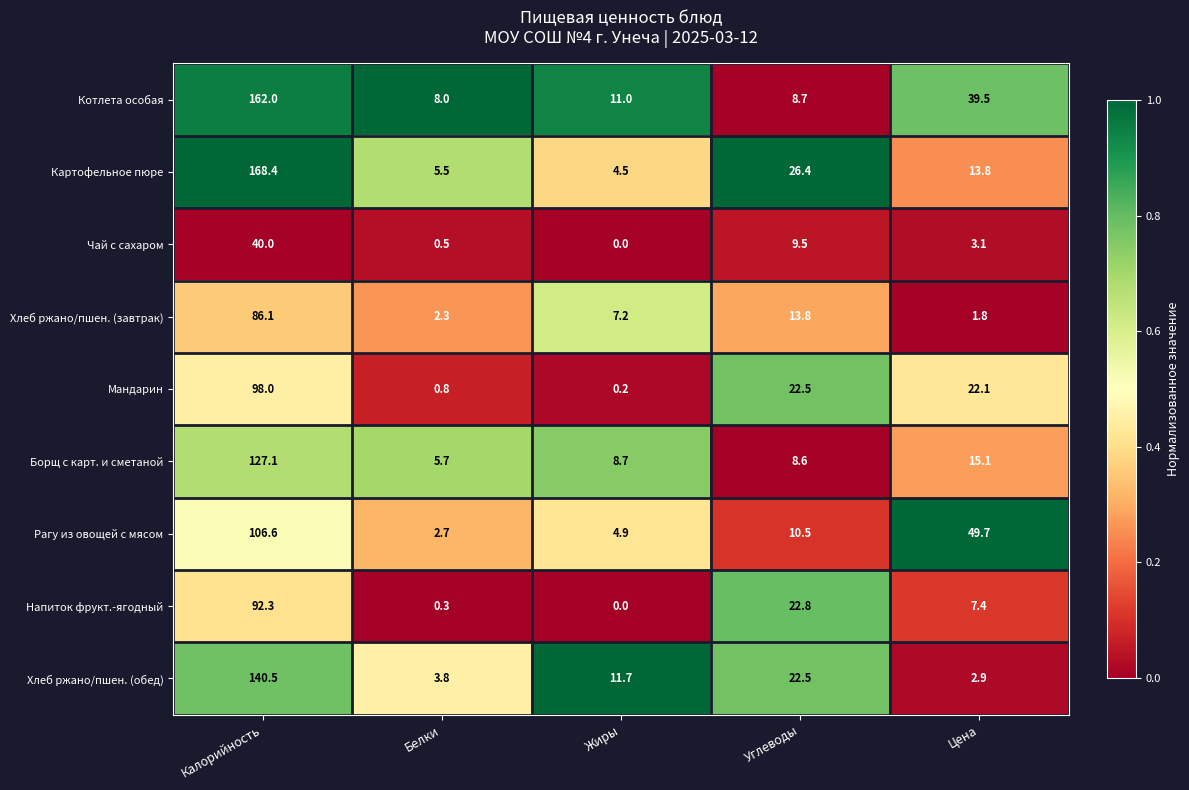

Which series has the largest total across all categories?

Котлета особая